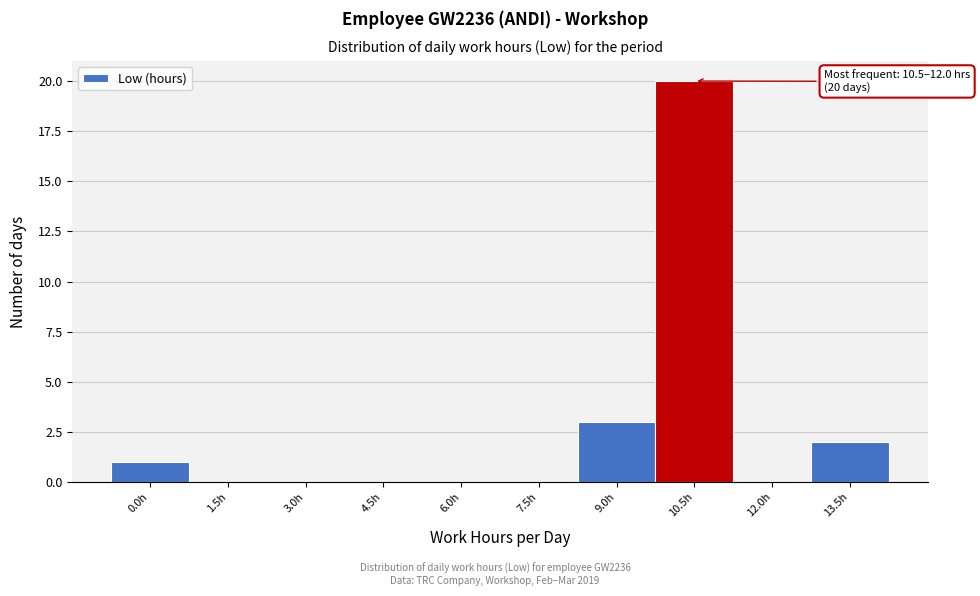

Reading right to left, what are all the values shown in this chart?

13.5h=2	12.0h=0	10.5h=20	9.0h=3	7.5h=0	6.0h=0	4.5h=0	3.0h=0	1.5h=0	0.0h=1